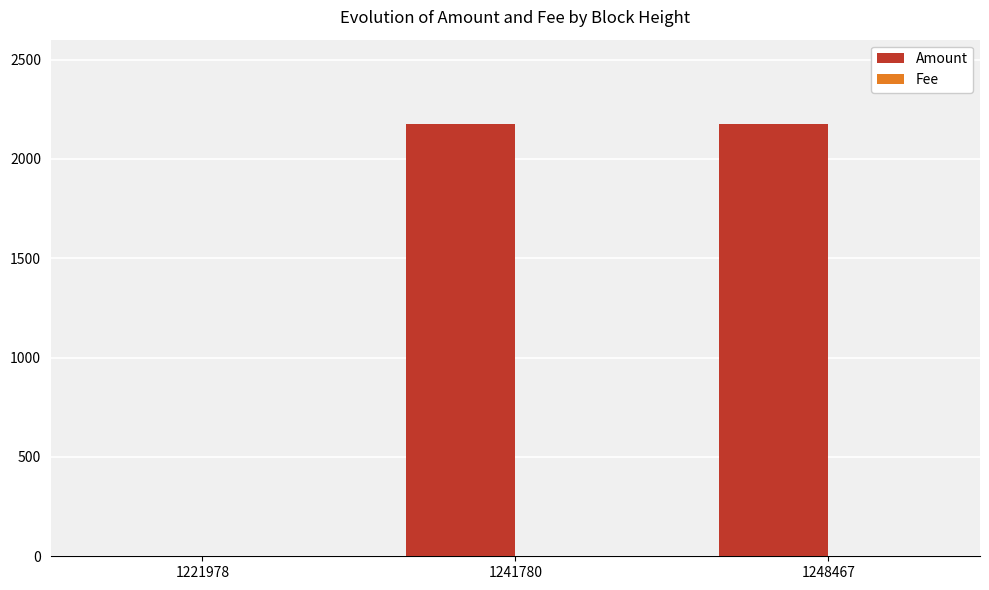

The value of Amount at 1241780 is 3533.8. True or false?

False